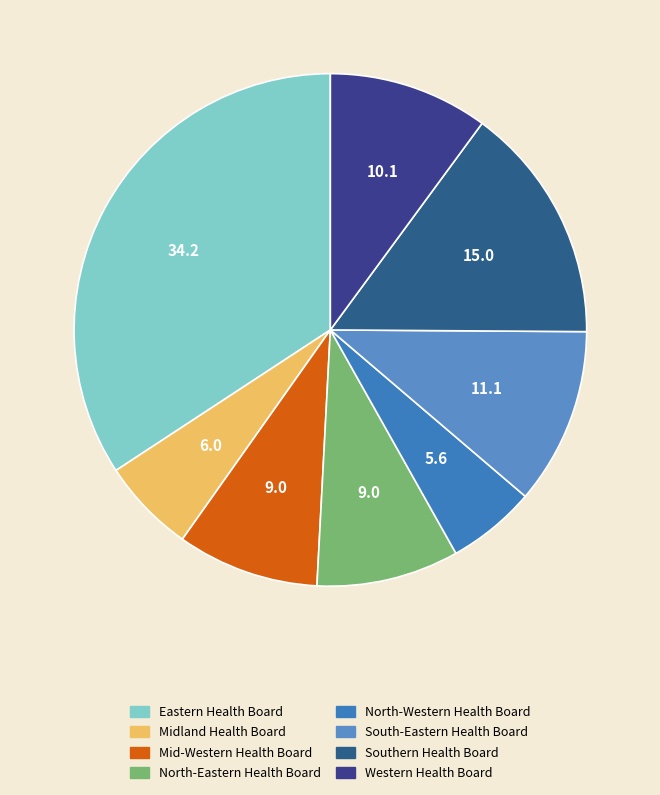

To the nearest percent, what percentage of the pie is North-Eastern Health Board?

9%